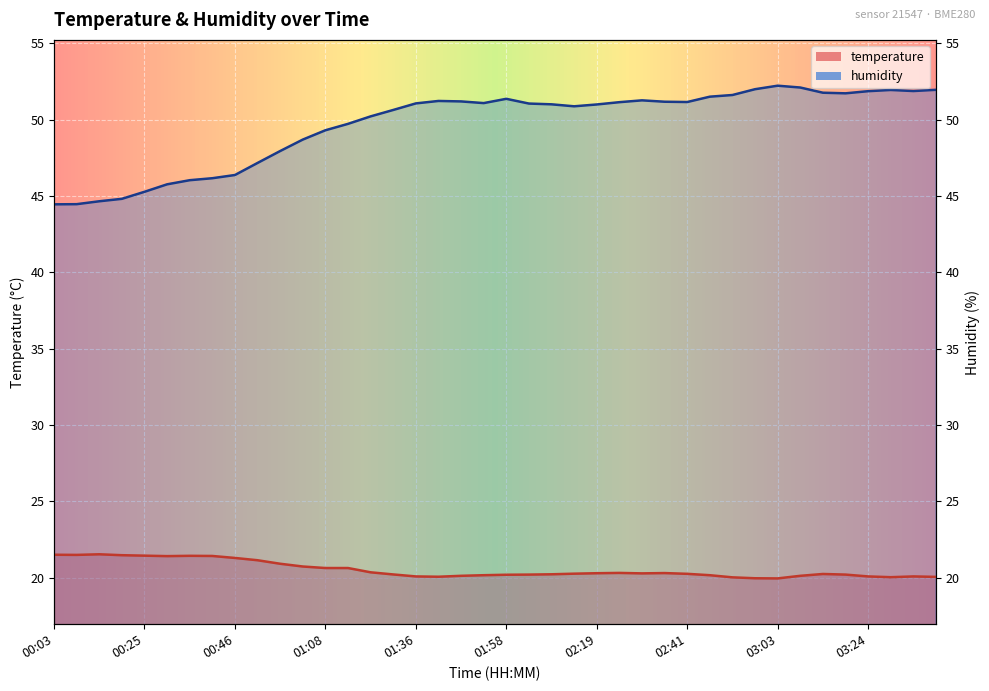

True or false: temperature and humidity intersect in this chart.

False